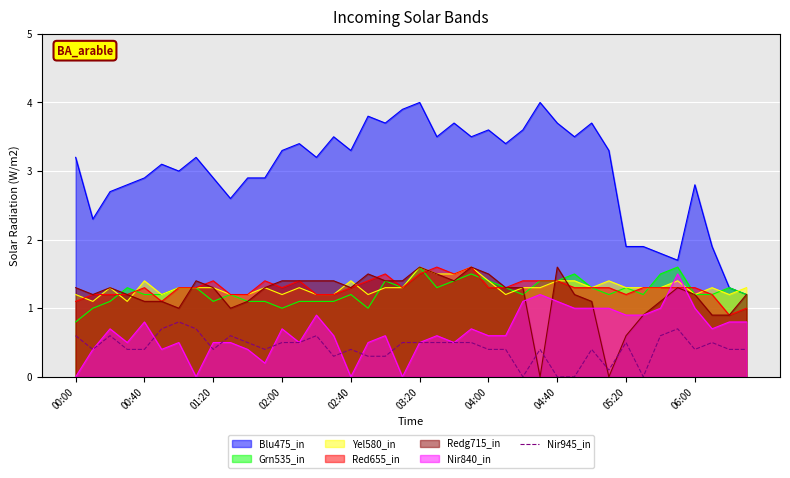

How many lines are shown in the chart?

7